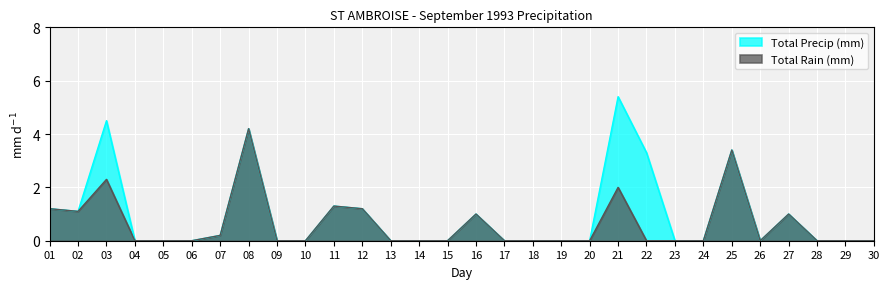

What is the difference between the maximum and second lowest values in the Total Precip (mm) series?

5.4